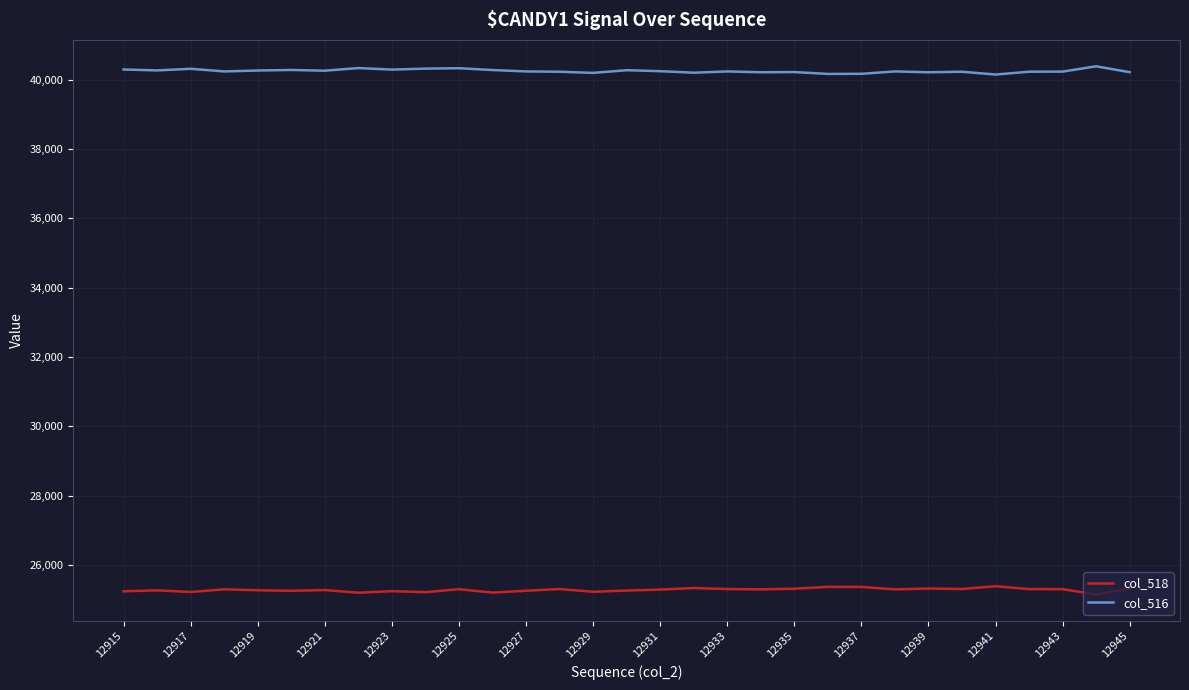

True or false: col_516 has more than 1 interior local peaks.

True